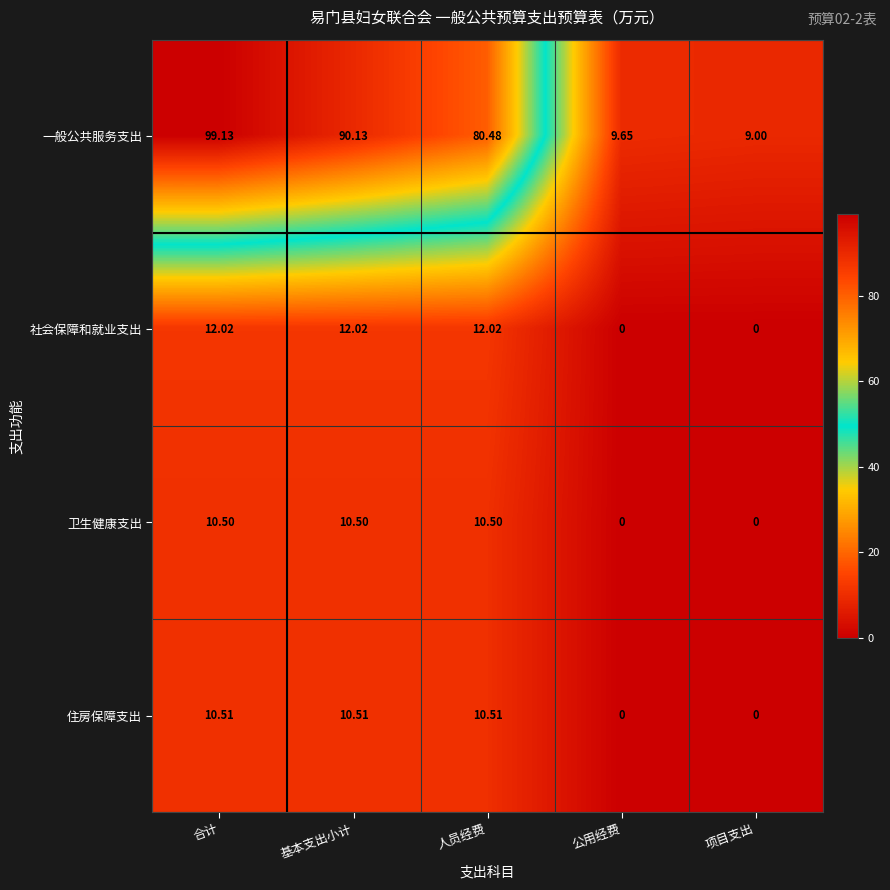

At which label does 一般公共服务支出 reach its peak?

合计